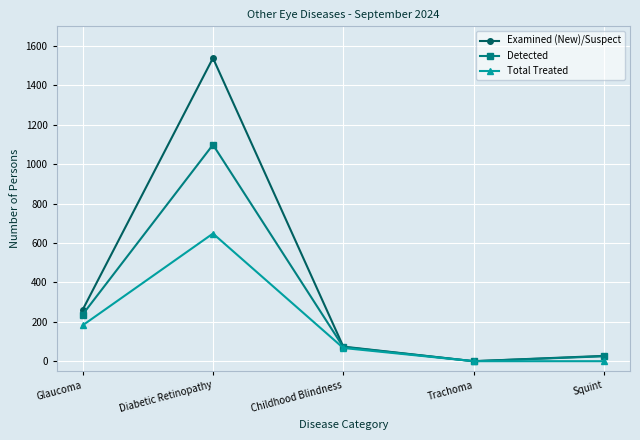

At which category is the sum across all series the highest?

Diabetic Retinopathy